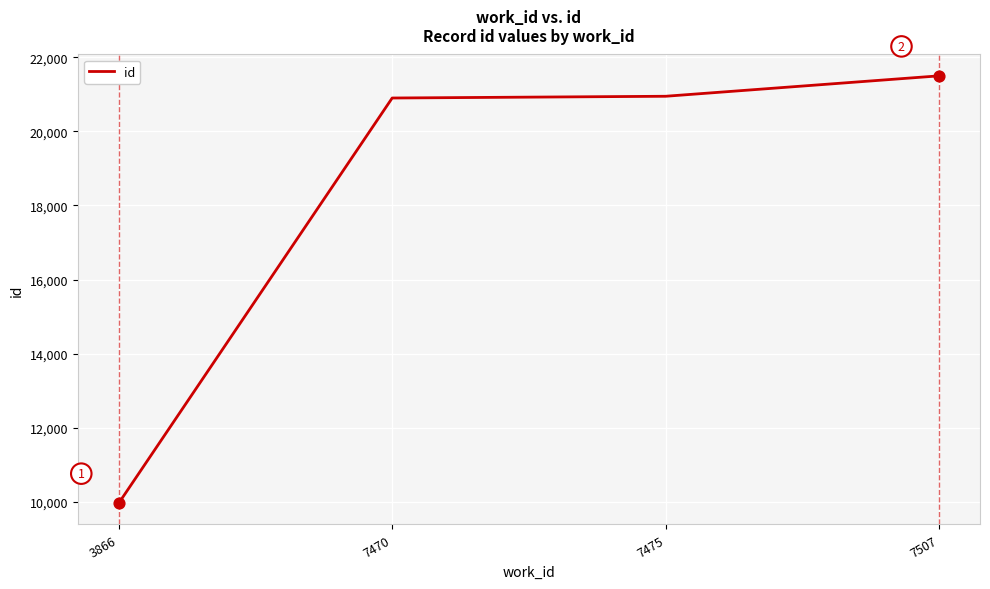

Which has a higher value, 7470 or 7507?

7507